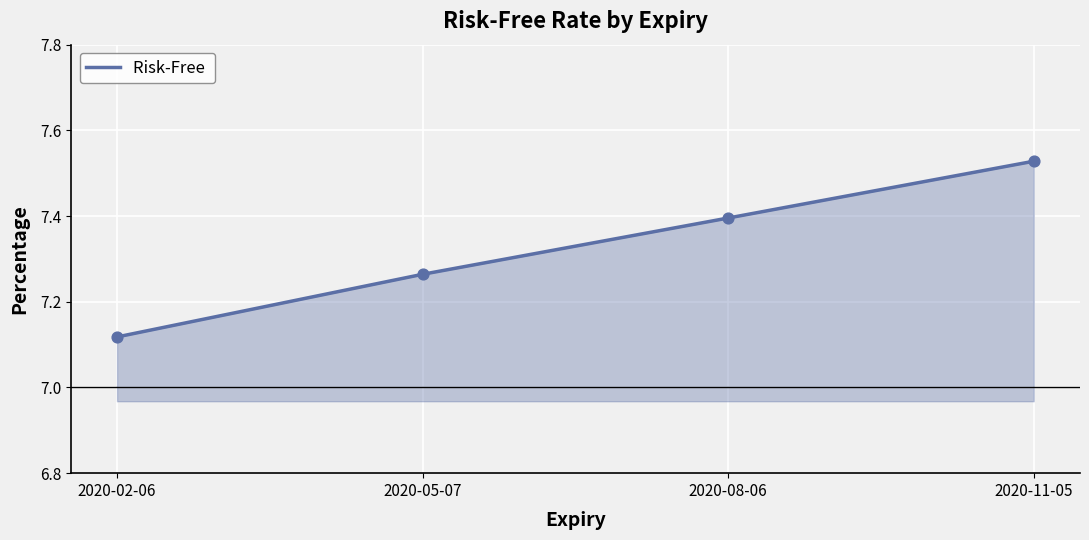

What is the change in value from 2020-02-06 to 2020-05-07?

+0.1